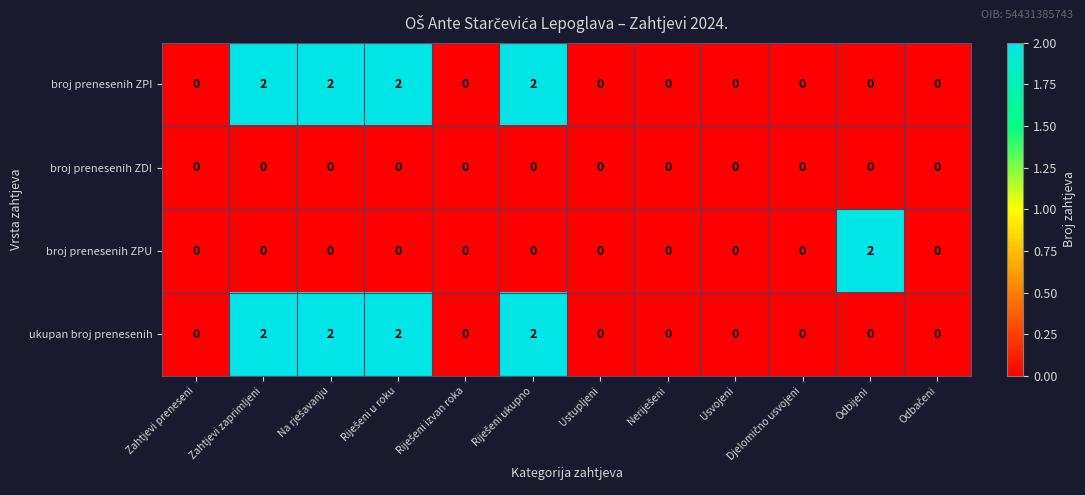

At how many categories does at least one series exceed 1?

5